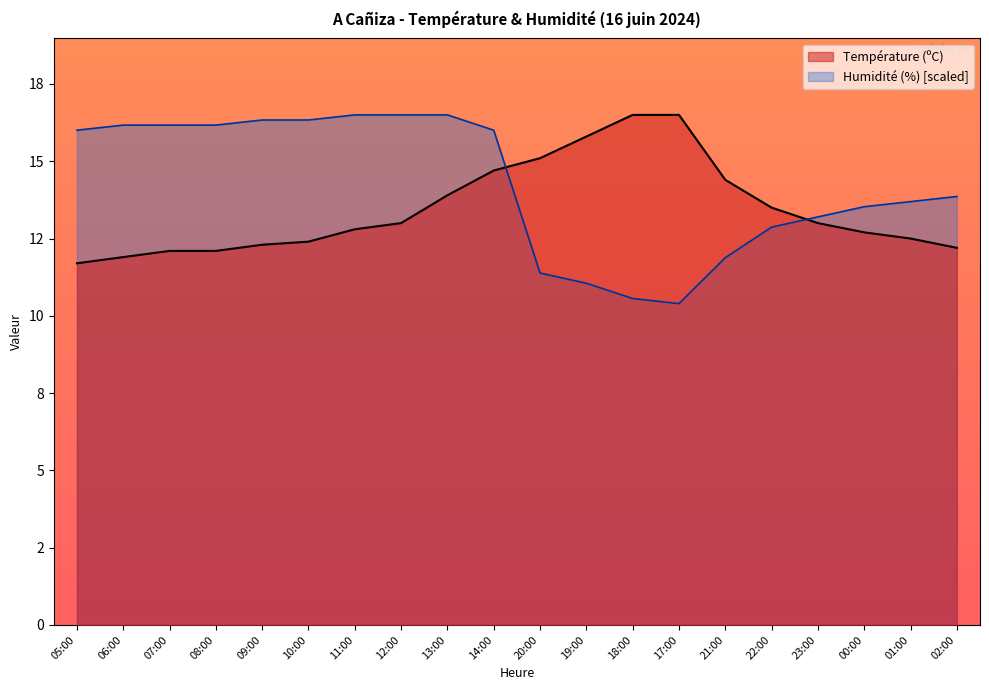

The value of Température (ºC) at 10:00 is 12.4. True or false?

True